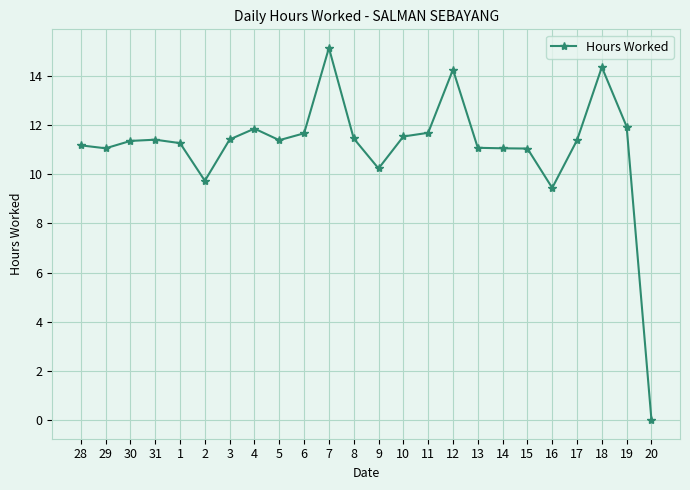

What is the average value?

11.1